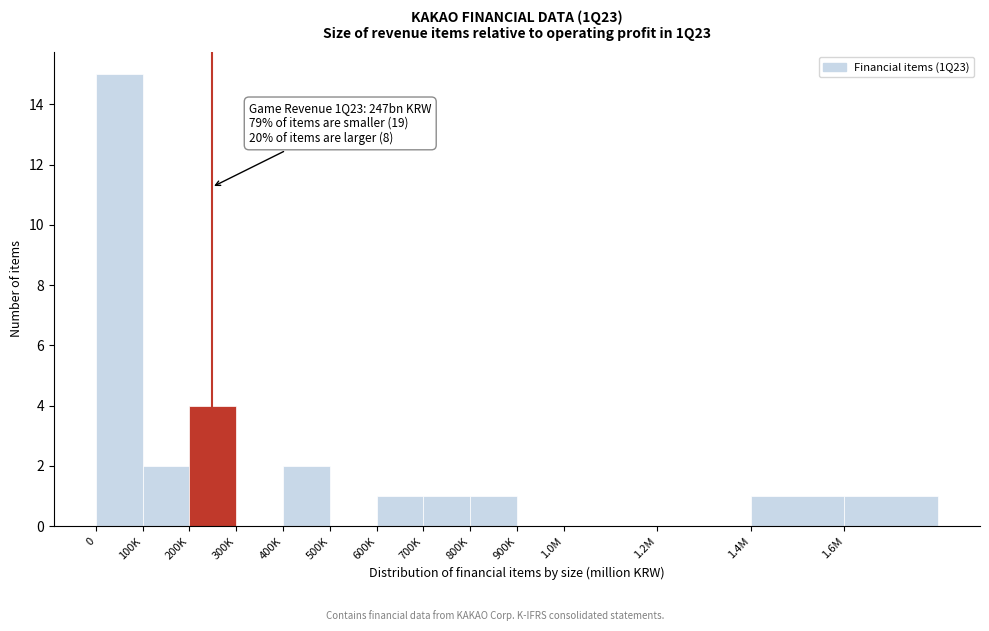

Reading left to right, list all the values displayed in this chart.

0=15	100K=2	200K=4	300K=0	400K=2	500K=0	600K=1	700K=1	800K=1	900K=0	1.0M=0	1.2M=0	1.4M=1	1.6M=1